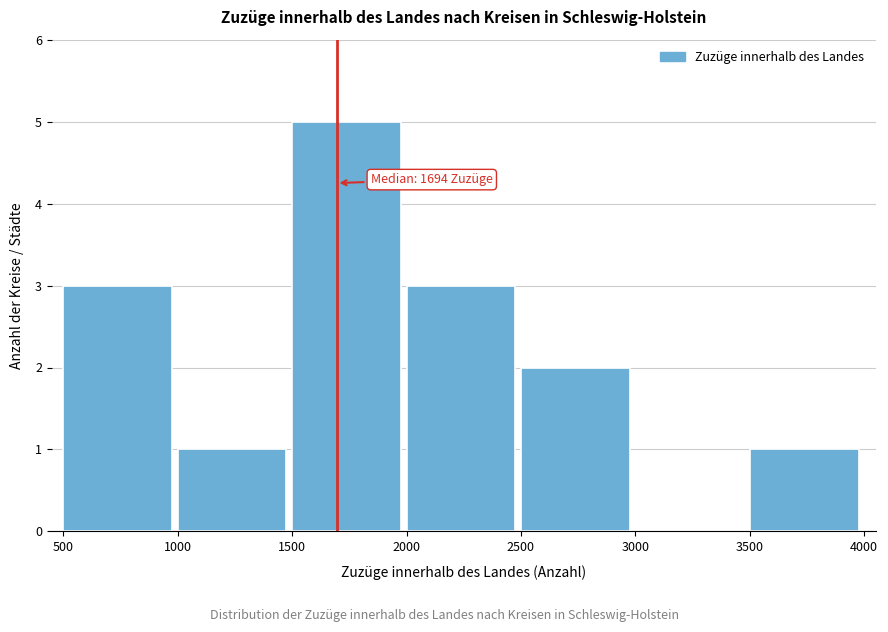

Over which range of the x-axis is the bar tallest?

1500 to 2000